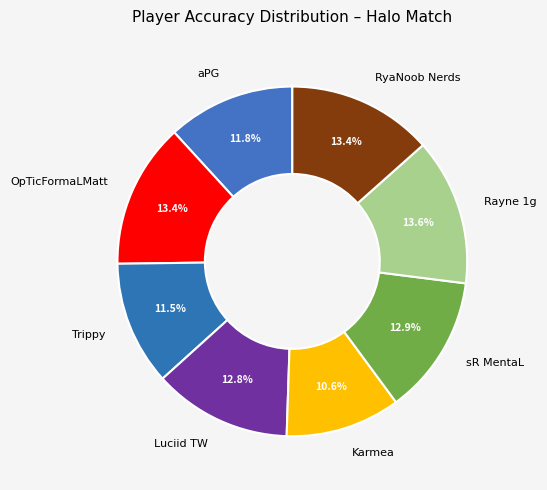

How many slices are in this pie chart?

8